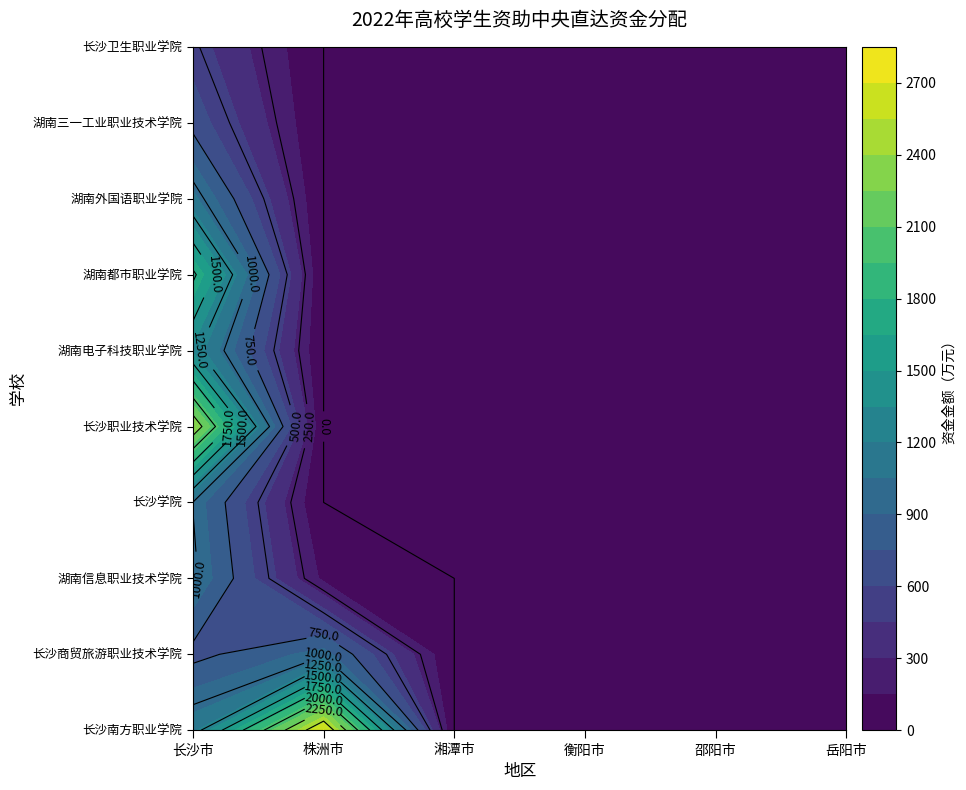

Reading left to right, transcribe all the data shown in this chart.

长沙市: 0=1154.4	1=695.3	2=1035.4	3=994.9	4=2416.2	5=1311.2	6=1795.2	7=1091.3	8=694.1	9=526.3
株洲市: 0=2710.1	1=964.6	2=114.3	3=0.0	4=0.0	5=0.0	6=0.0	7=0.0	8=0.0	9=0.0
湘潭市: 0=0.0	1=0.0	2=0.0	3=0.0	4=0.0	5=0.0	6=0.0	7=0.0	8=0.0	9=0.0
衡阳市: 0=0.0	1=0.0	2=0.0	3=0.0	4=0.0	5=0.0	6=0.0	7=0.0	8=0.0	9=0.0
邵阳市: 0=0.0	1=0.0	2=0.0	3=0.0	4=0.0	5=0.0	6=0.0	7=0.0	8=0.0	9=0.0
岳阳市: 0=0.0	1=0.0	2=0.0	3=0.0	4=0.0	5=0.0	6=0.0	7=0.0	8=0.0	9=0.0